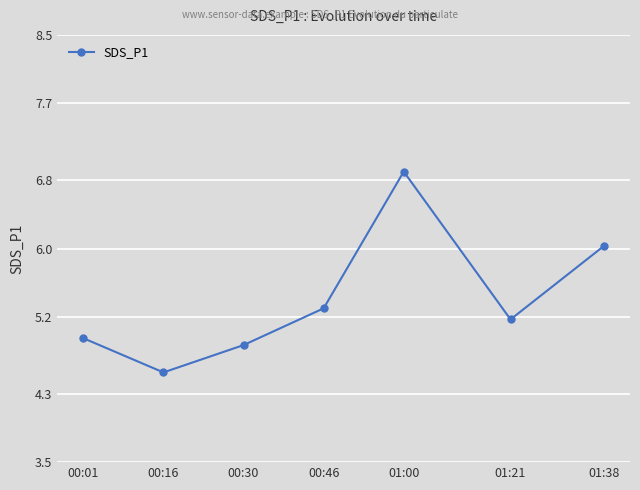

Is it true that the value at 00:30 is 4.9?

True